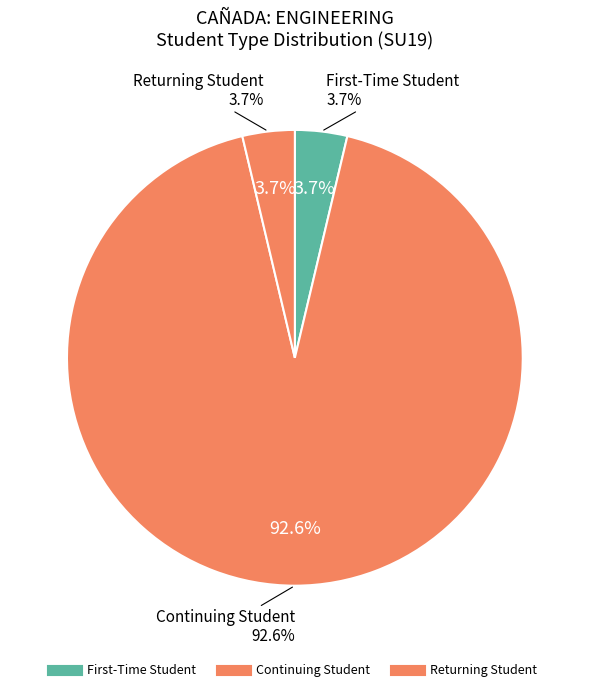

Which slice represents more than half of the pie?

Continuing Student